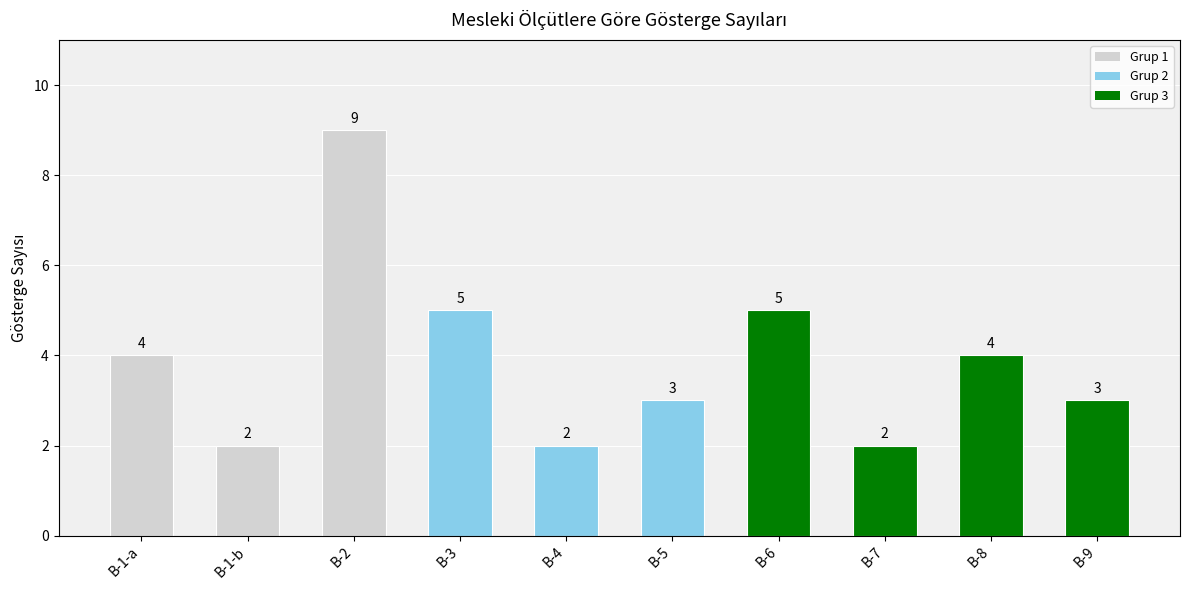

How many values are between 2 and 5?

9